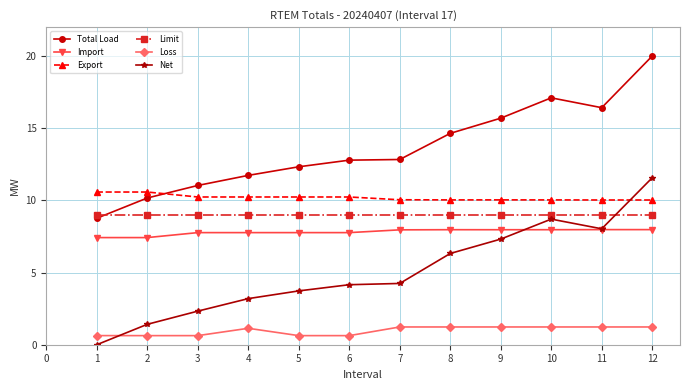

True or false: Export and Limit cross at least once.

False